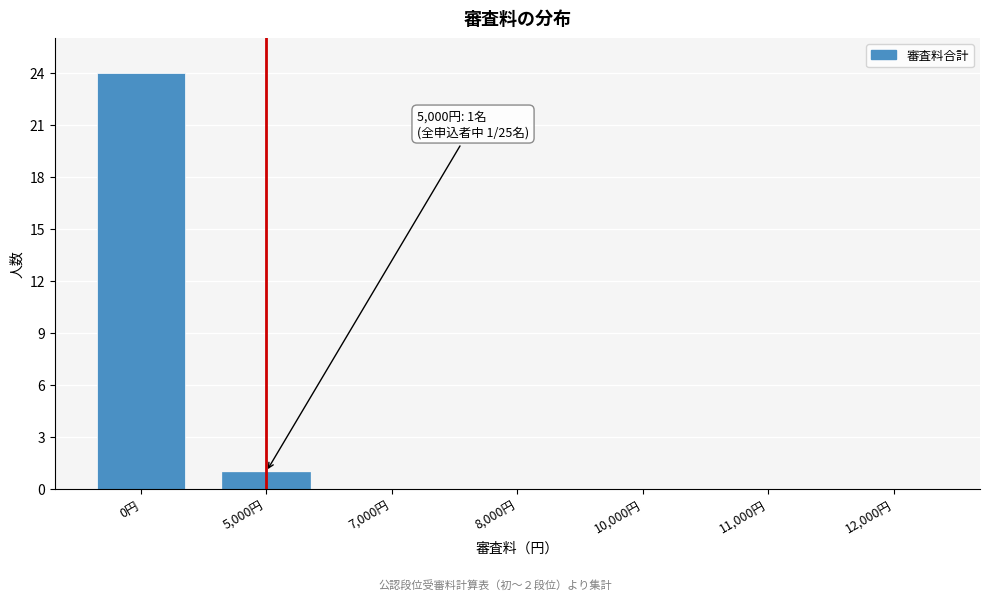

Reading left to right, extract all data points from this chart.

0円=24	5,000円=1	7,000円=0	8,000円=0	10,000円=0	11,000円=0	12,000円=0